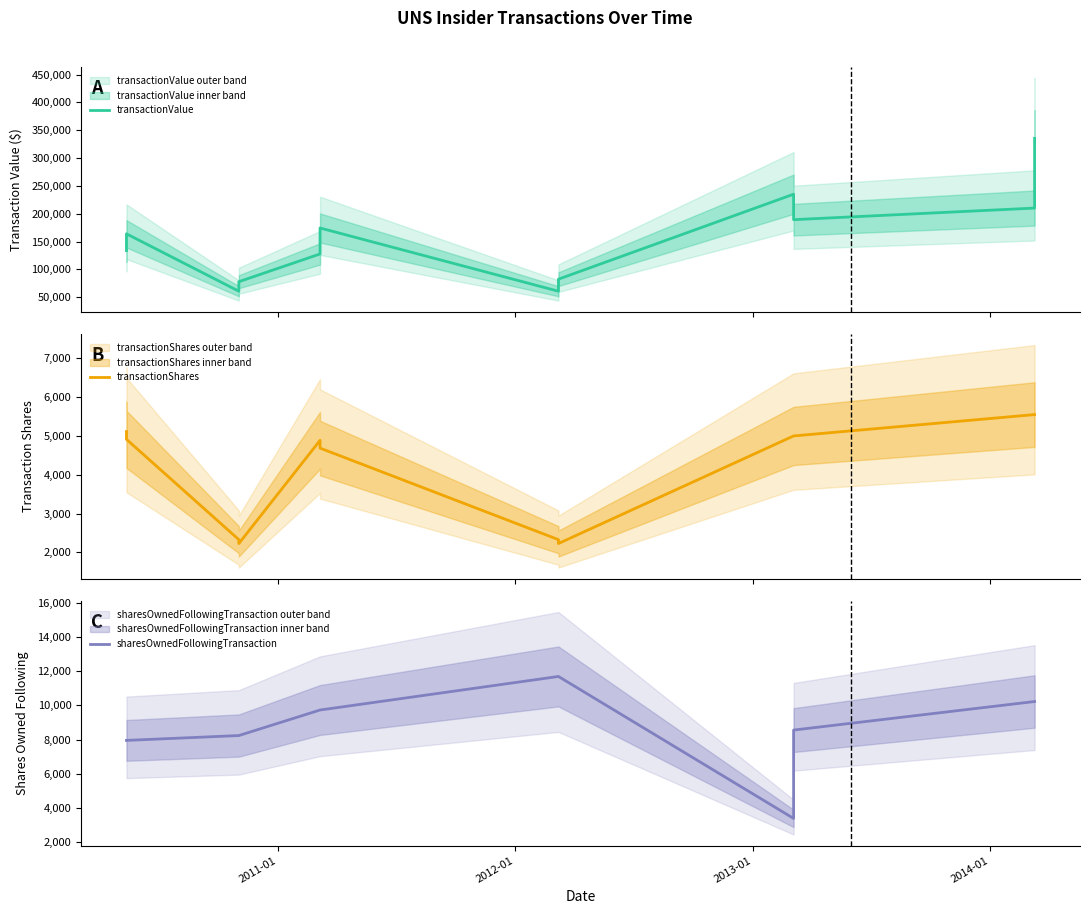

True or false: transactionShares and transactionValue cross at least once.

False